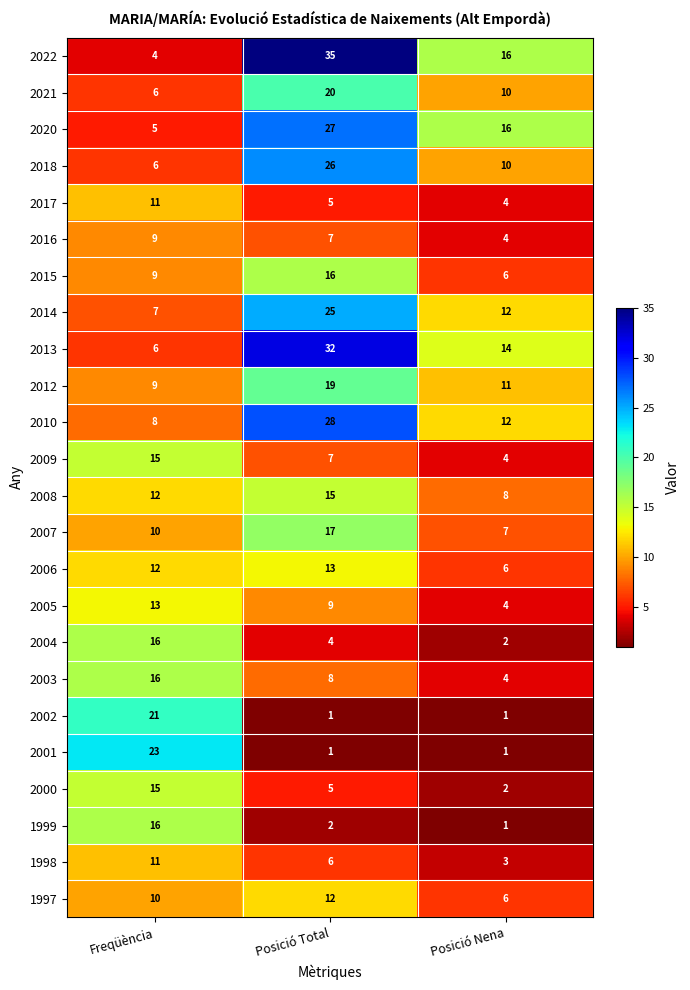

Rank the categories by 2010 value from lowest to highest.

Freqüència, Posició Nena, Posició Total